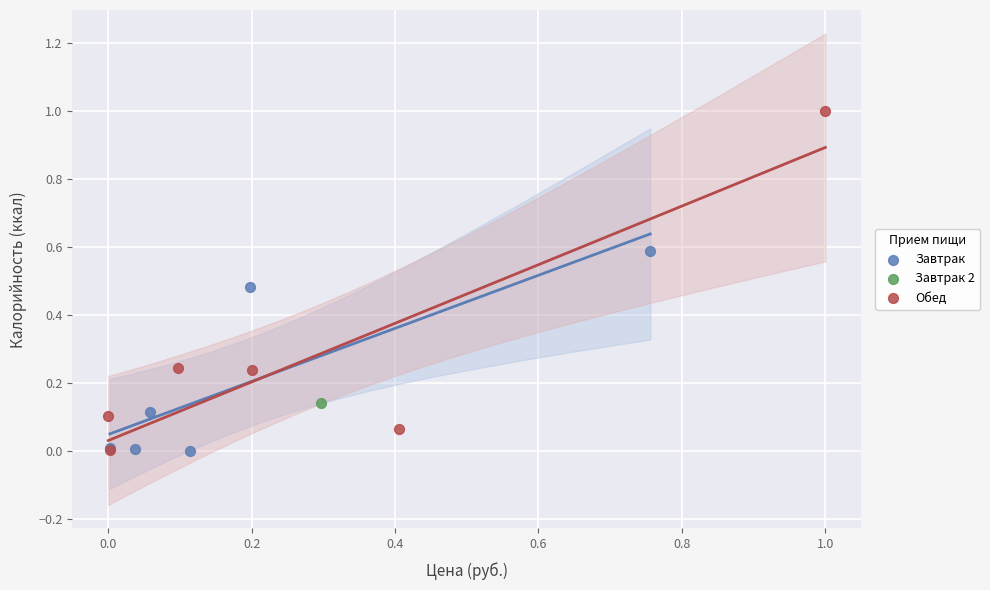

What are all the series names shown in the legend?

Завтрак, Завтрак 2, Обед